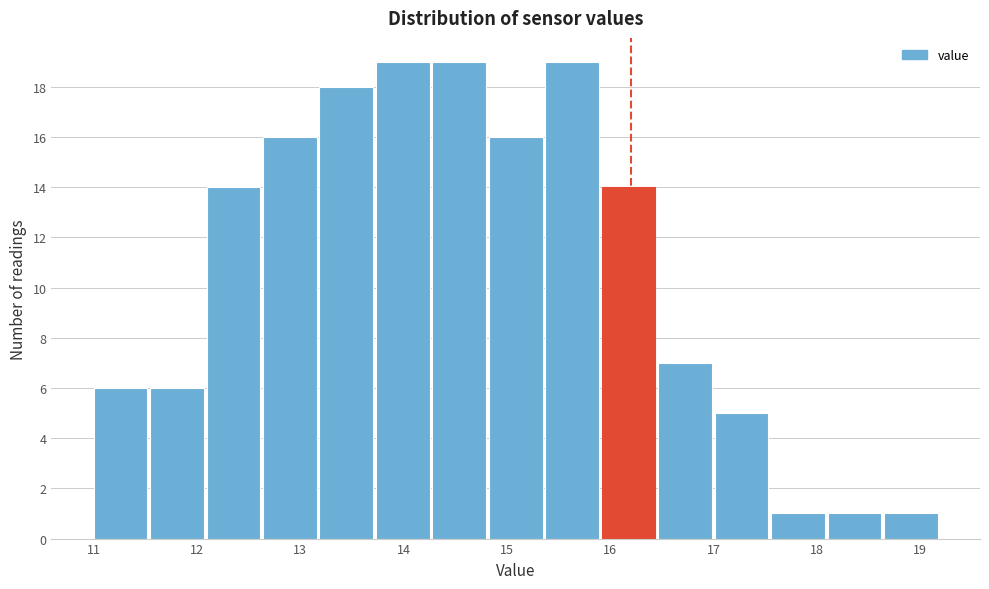

How tall is the bar that spans 18.7 to 19.2 on the x-axis? Neither the bar edges nor the heights are printed on the chart, so give them approximately, as read against the axes.

1